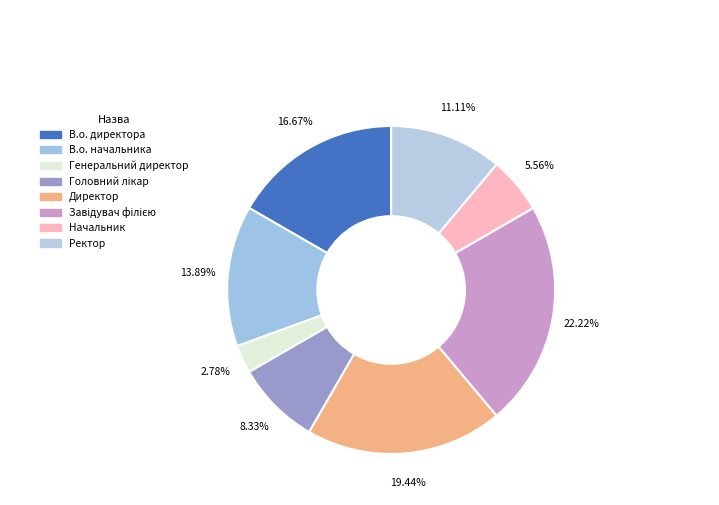

Does any single category account for the majority?

No